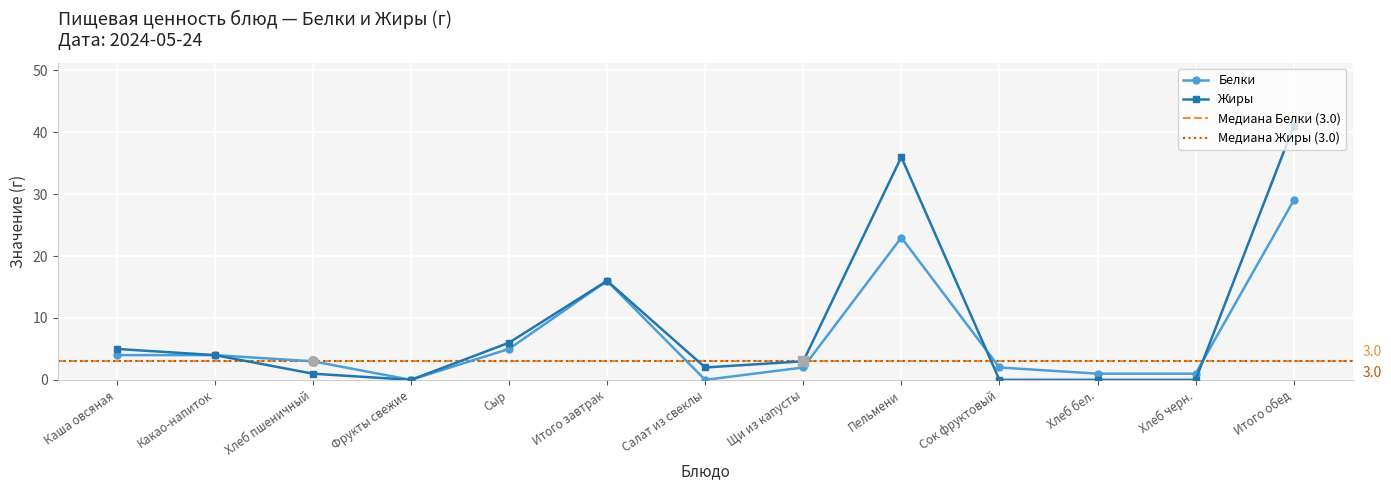

Which series changed the most between Сыр and Сок фруктовый?

Жиры